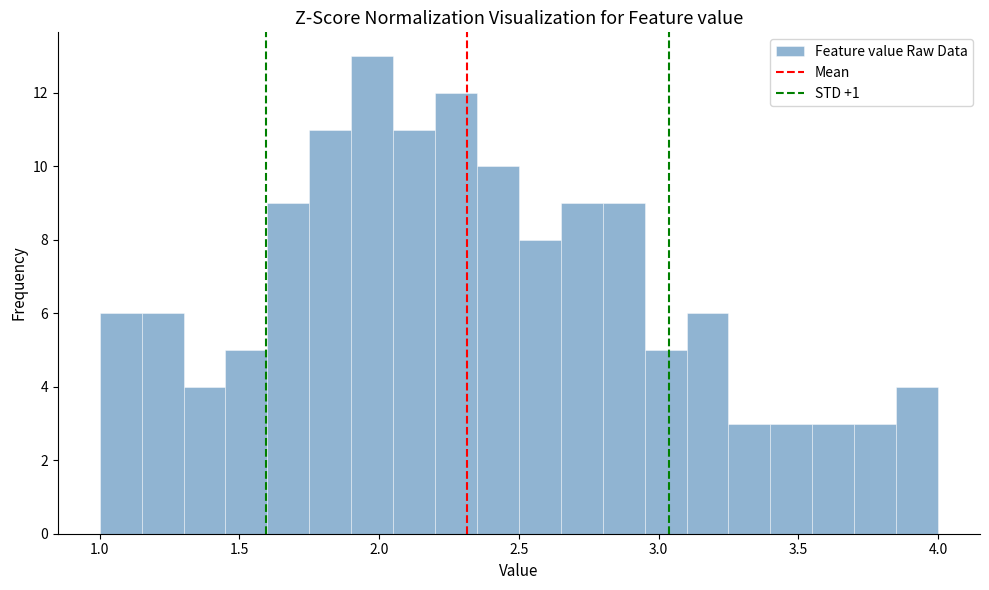

Read against the x-axis, roughly where is the centre of the tallest bar?

2.00